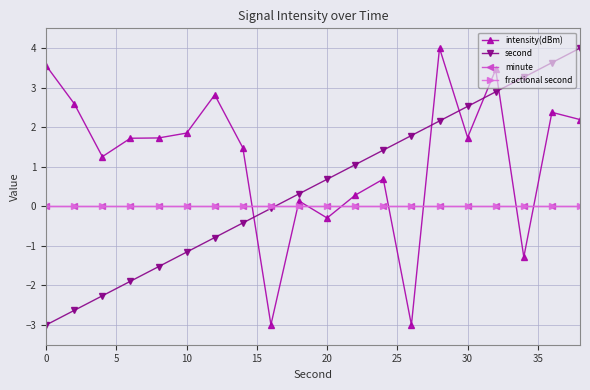

Is this an area chart (filled region under the line)?

No